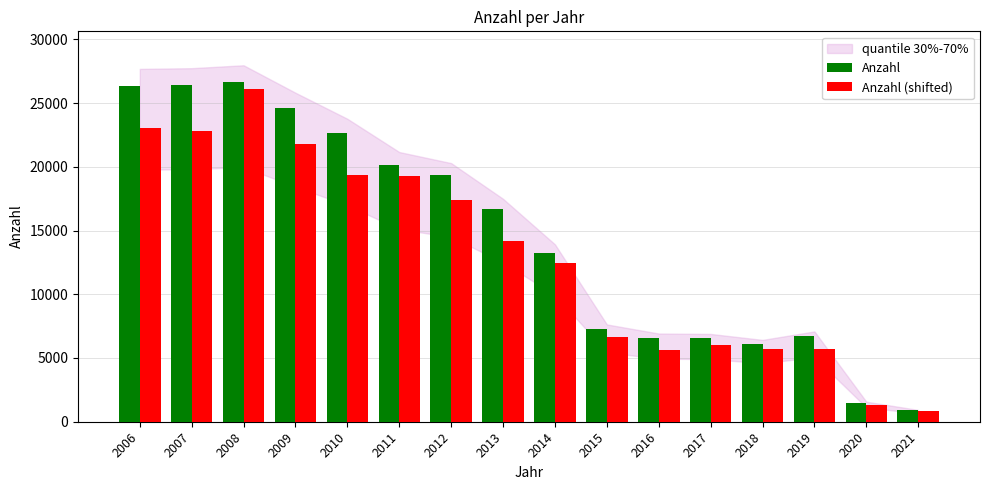

Is the value of Anzahl (shifted) at 2013 greater than the value of Anzahl at 2010?

No